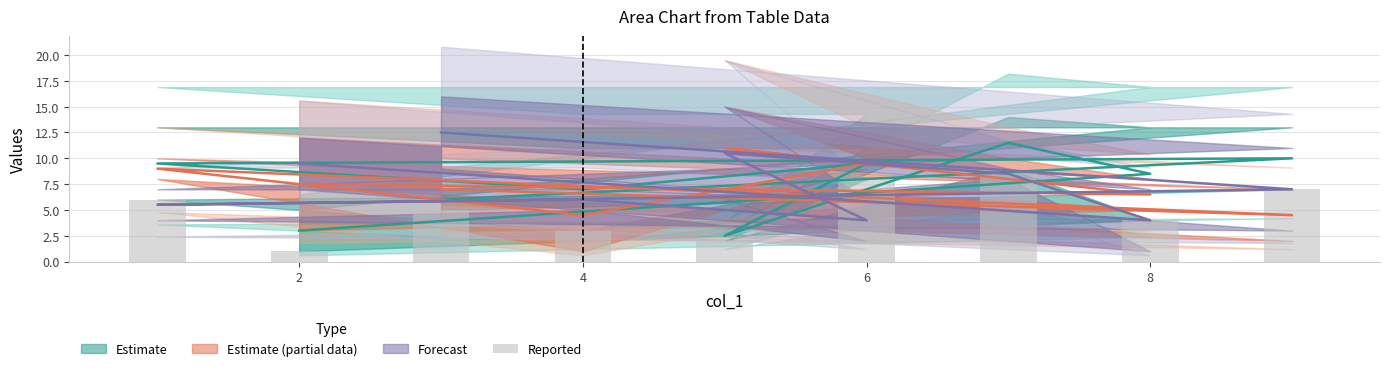

At which label is the value closest to 5?

8